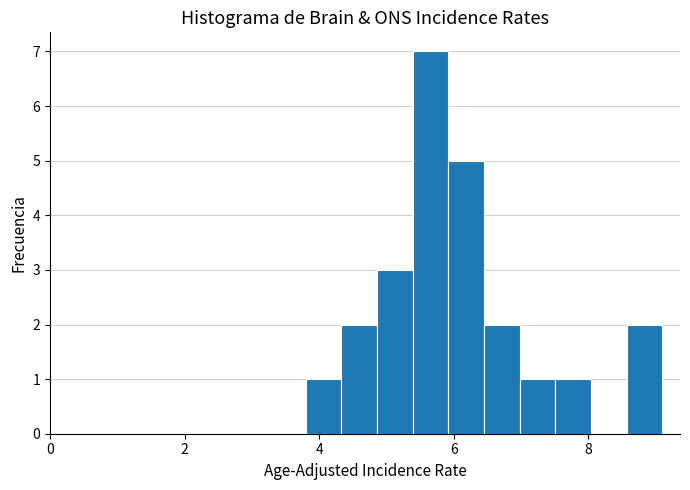

Around what value on the x-axis is the tallest bar? Give the approximate position of its centre, as read against the axis.

5.6